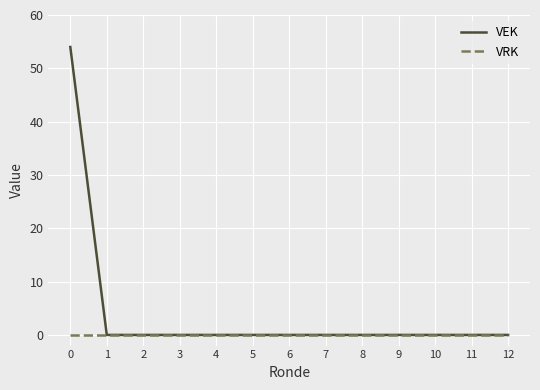

True or false: VEK has a value of 0 at 9.

True